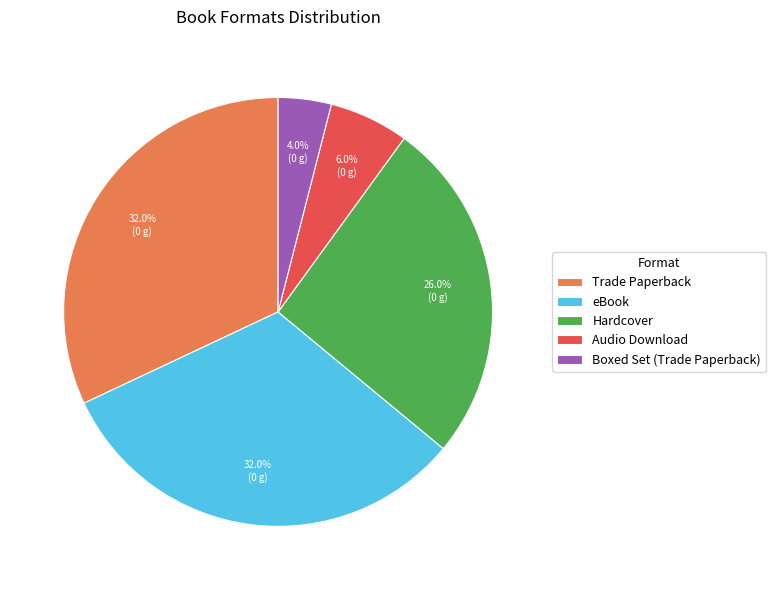

How many slices are in this pie chart?

5